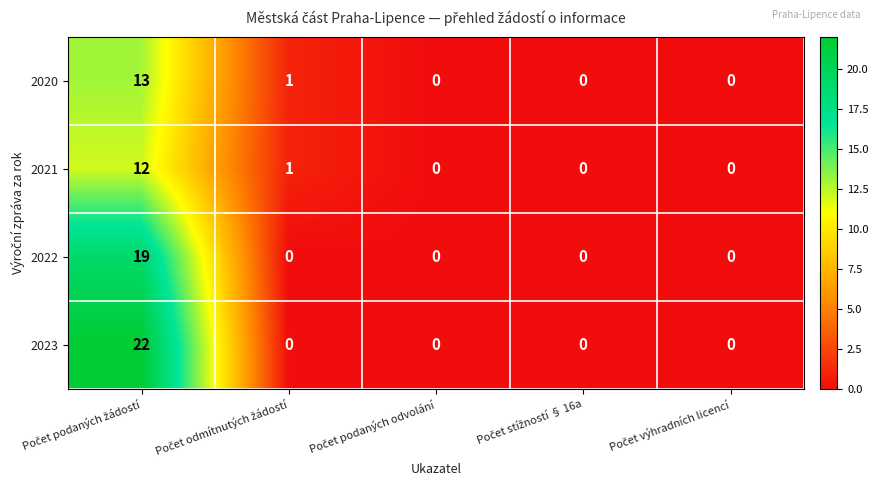

Rank the series by their maximum value, from highest to lowest.

2023, 2022, 2020, 2021